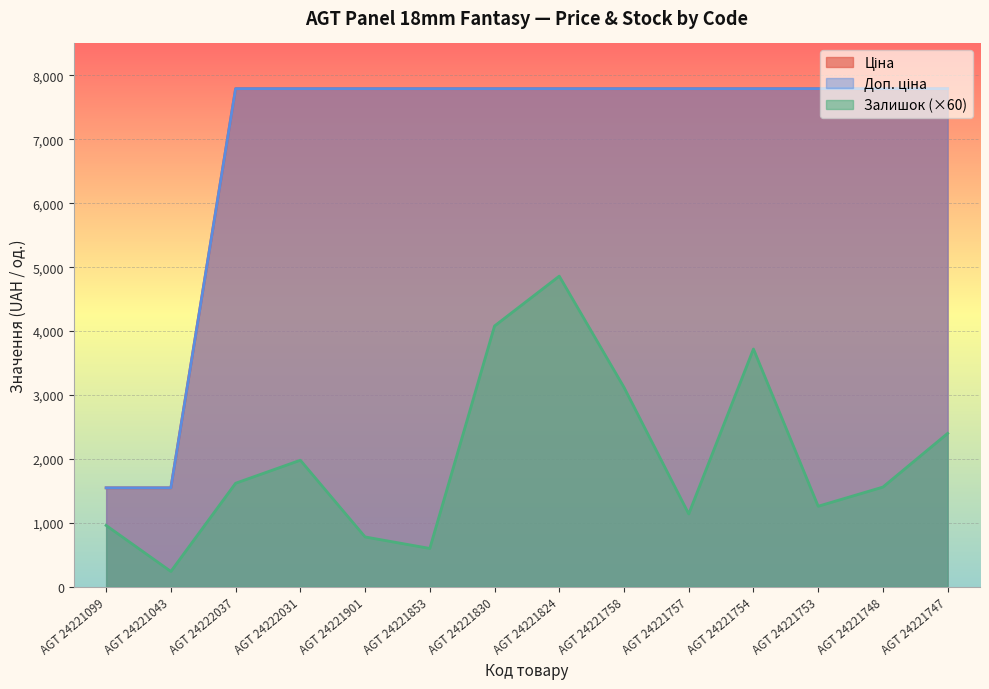

What is the label of the 6th point from the left?

AGT 24221853